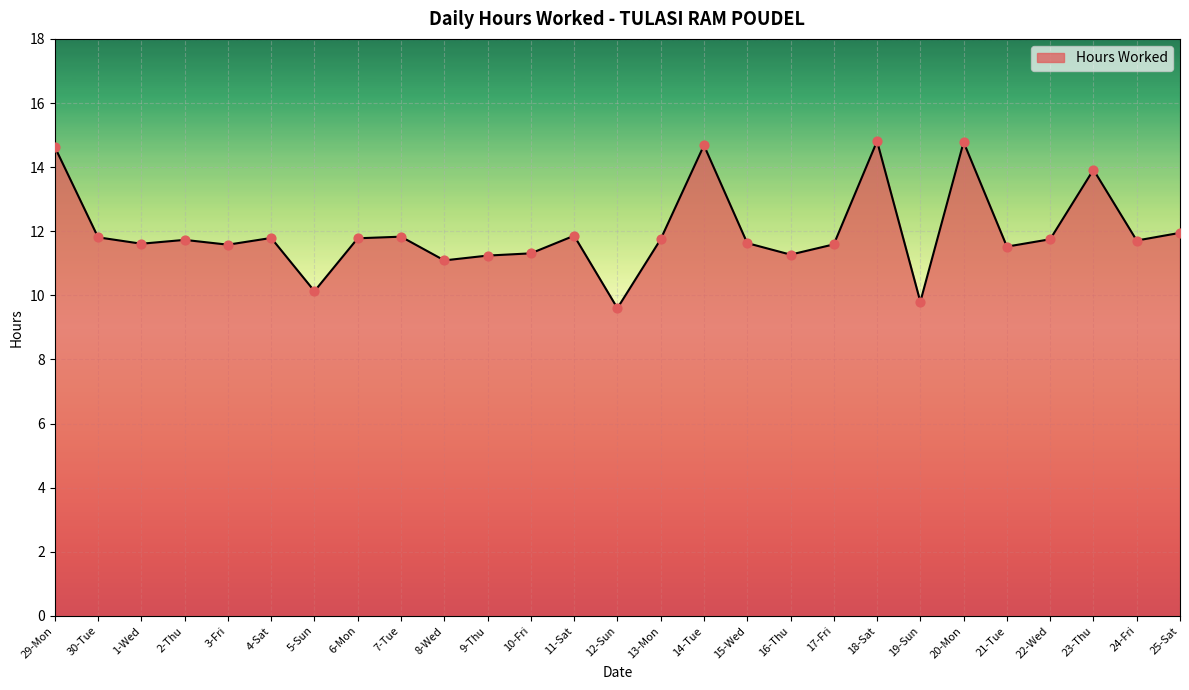

What is the ratio of the value at 7-Tue to the value at 25-Sat?

1.0